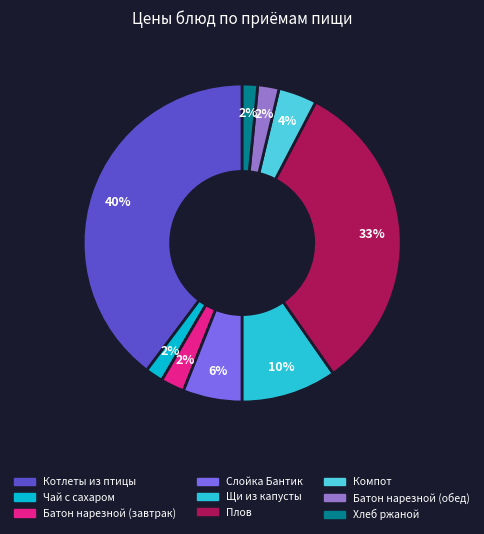

Does Батон нарезной (завтрак) represent more than half of the total?

No